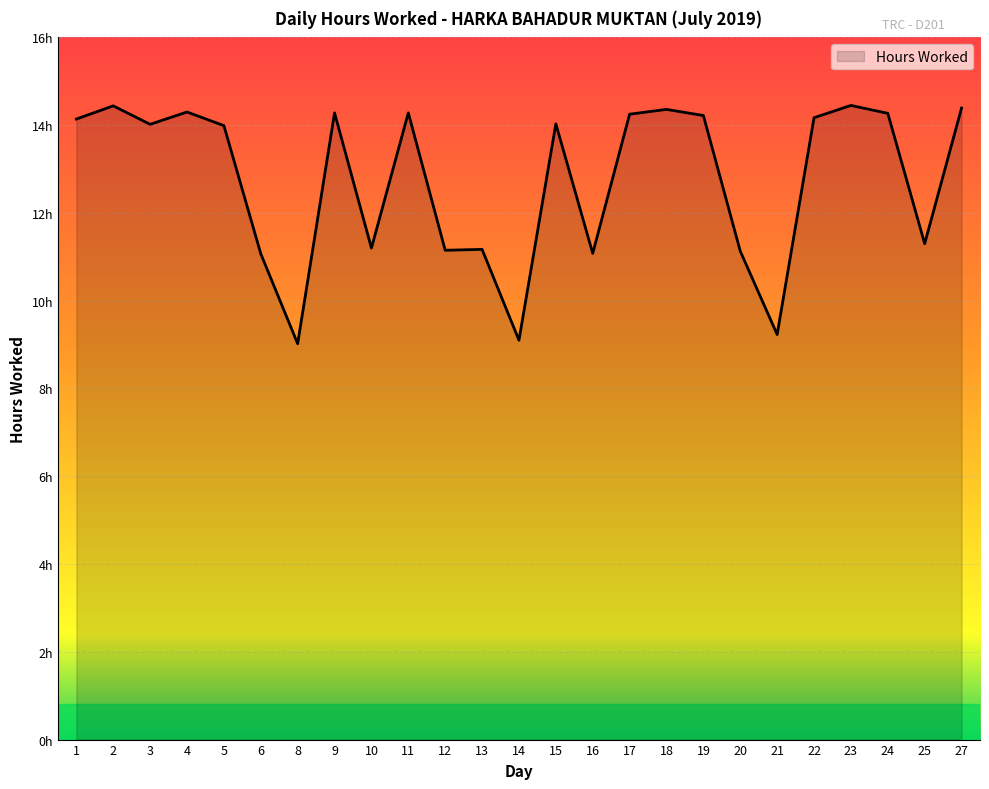

The chart shows a value of 23.9 at 22. True or false?

False